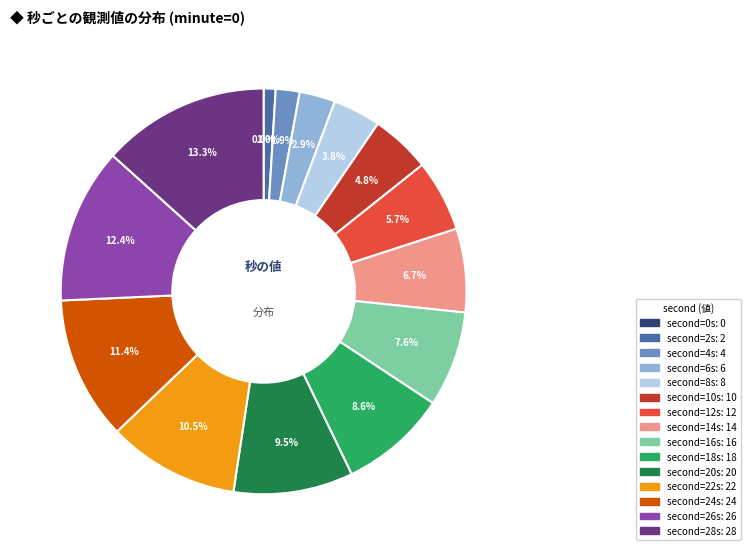

To the nearest percent, what is the difference between the 2 and 12 slice percentages?

5%